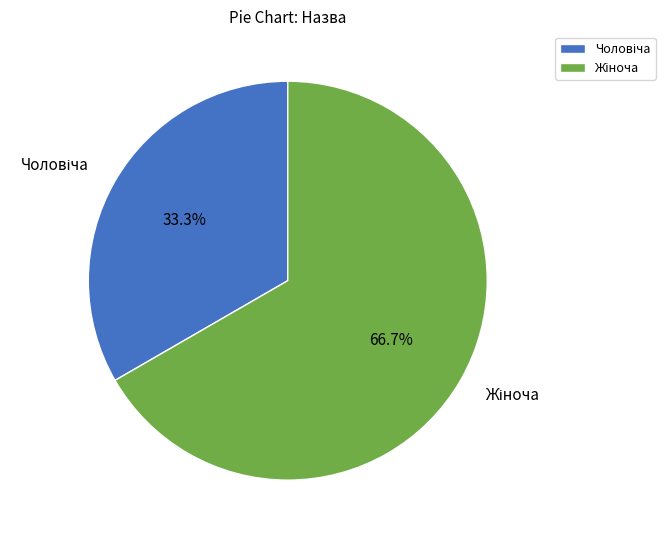

Is there any slice that represents more than half of the pie?

Yes